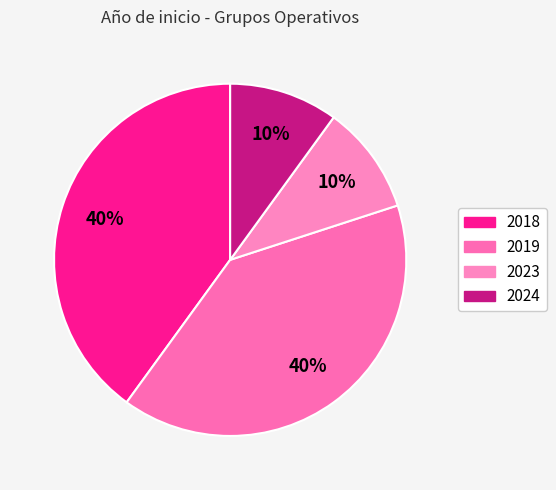

How many segments does this pie chart have?

4